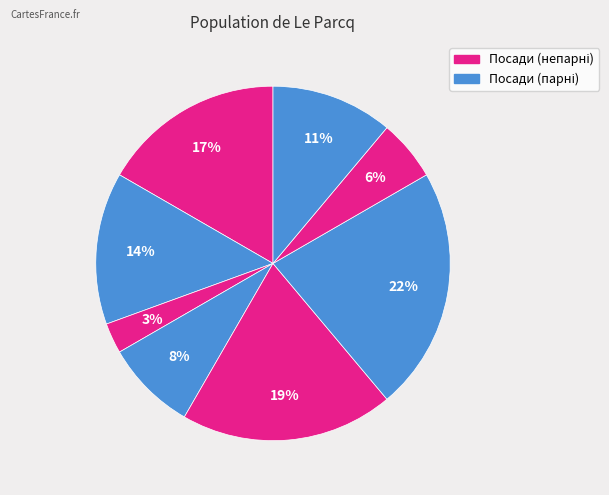

Count the number of slices in the pie.

8